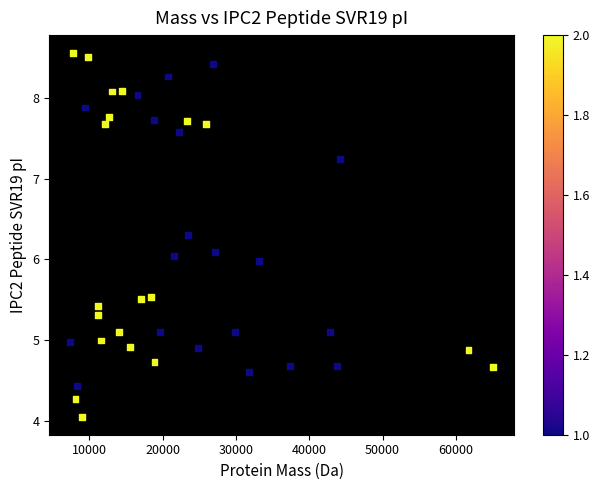

What is the range of X values (max minus min)?

57634.9